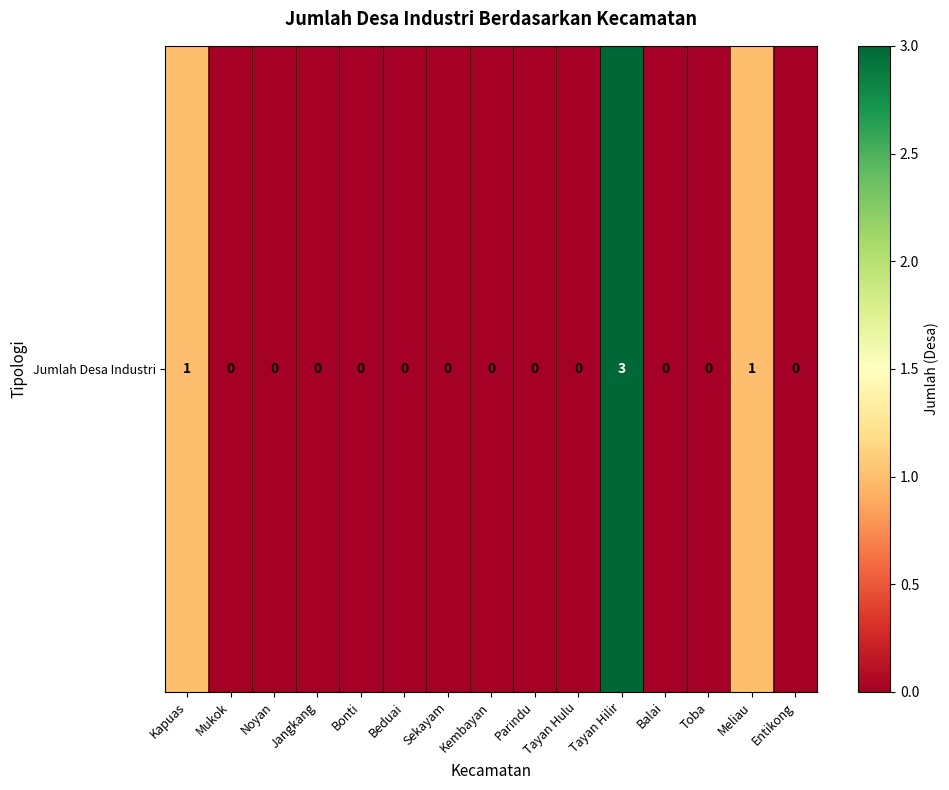

Which label corresponds to the smallest value in the chart?

Mukok